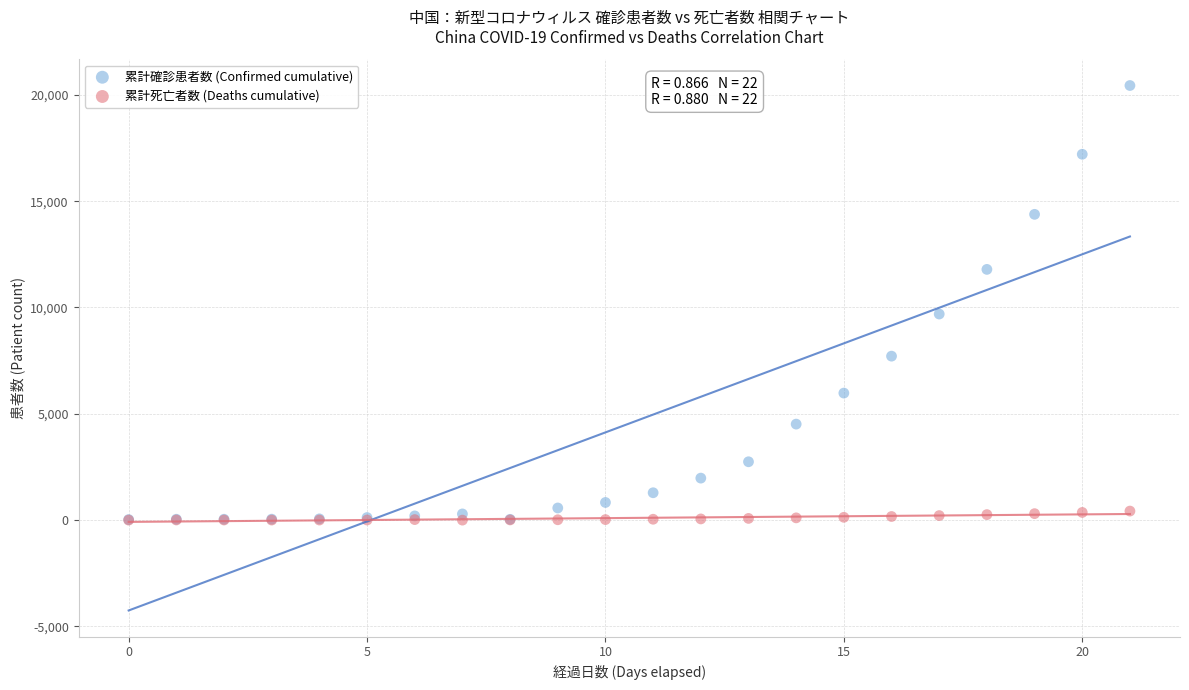

Which series has the largest Y range (max minus min)?

累計確診患者数 (Confirmed cumulative)